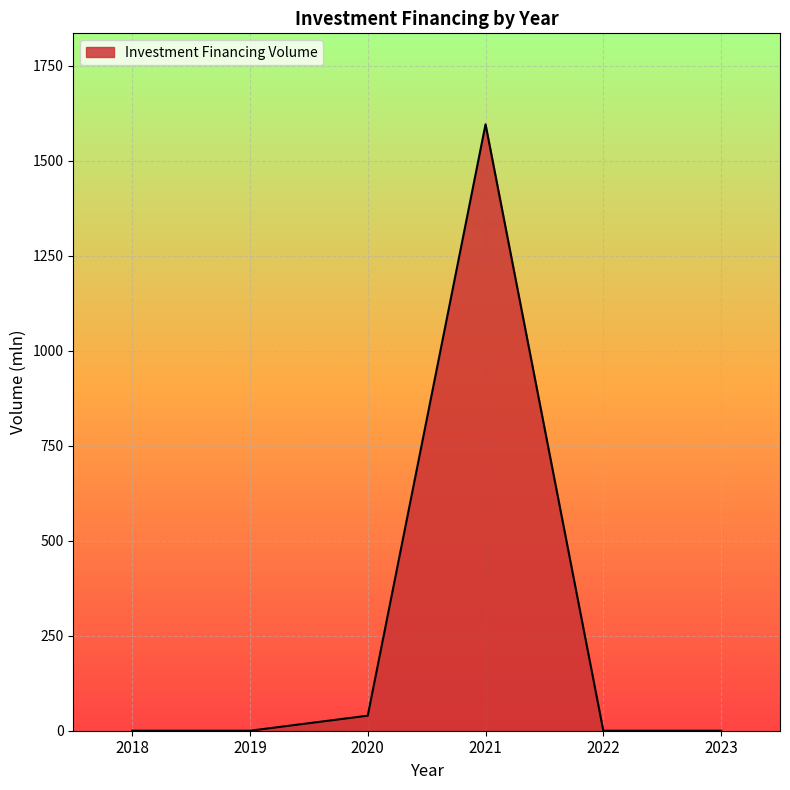

How many categories are shown in the chart?

6